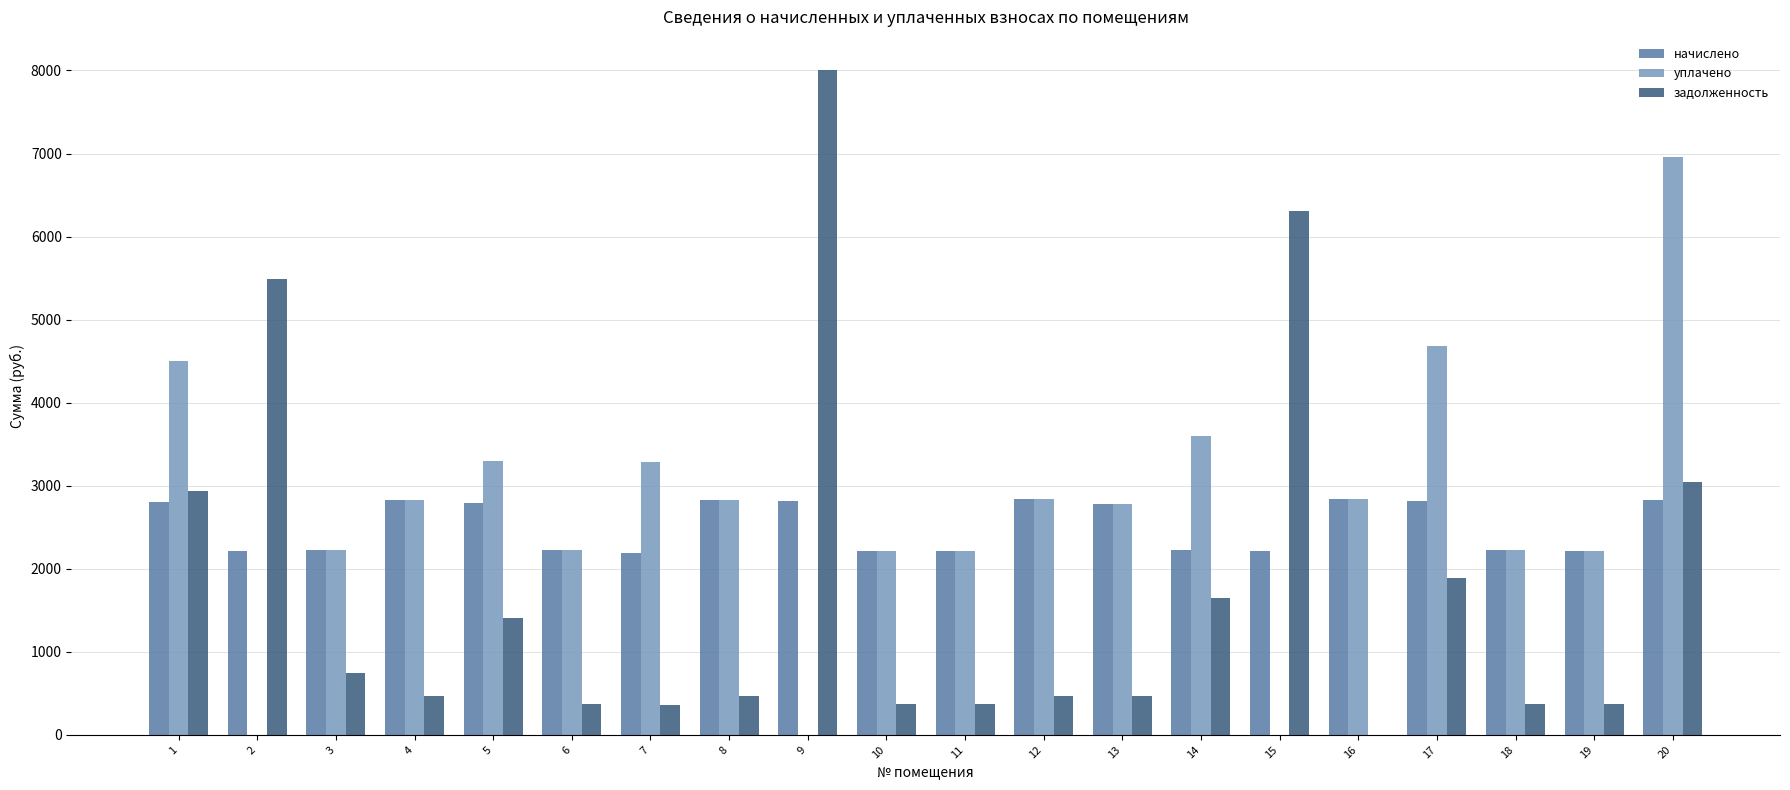

Between 6 and 14, which series saw the biggest shift?

уплачено